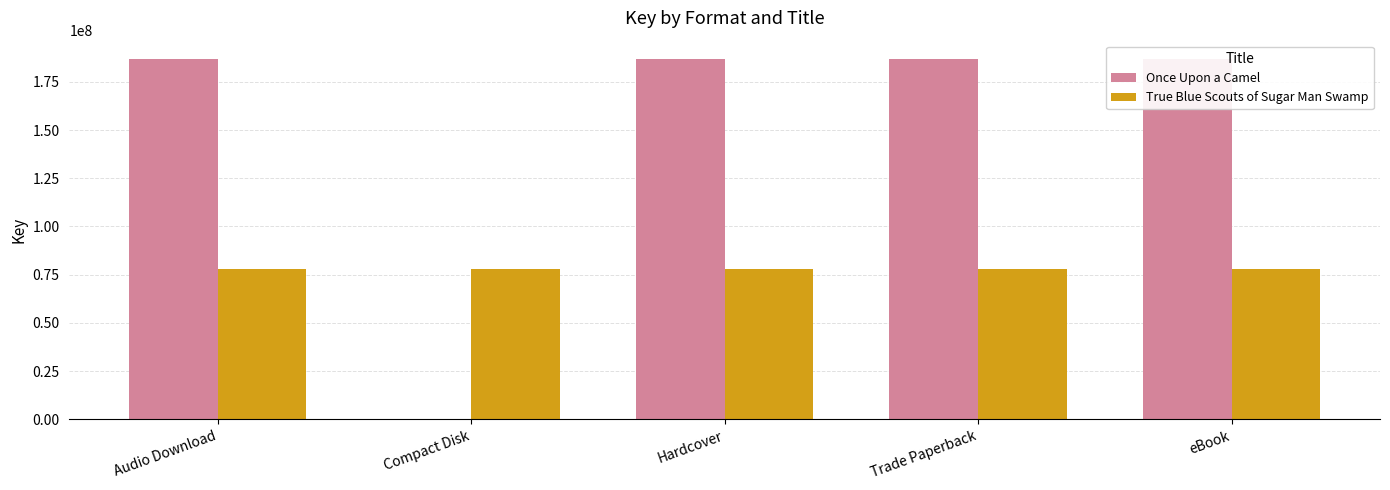

What is the spread (max minus min) of values at Audio Download?

109319493